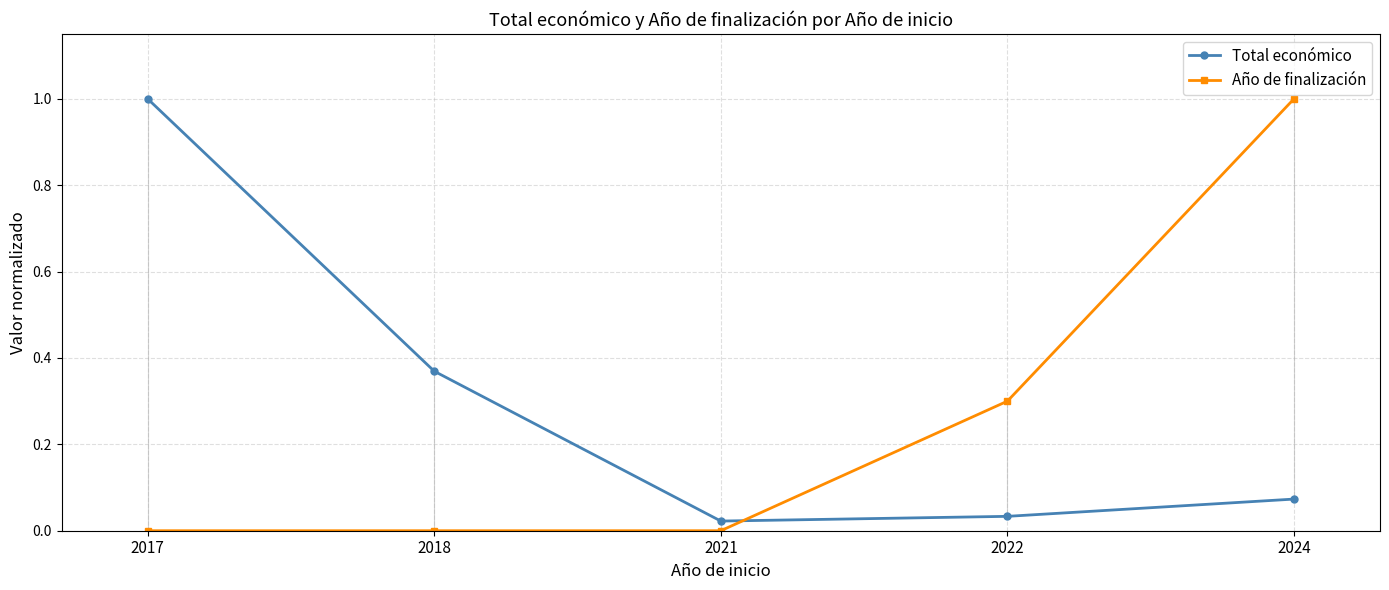

How many lines are shown in the chart?

2